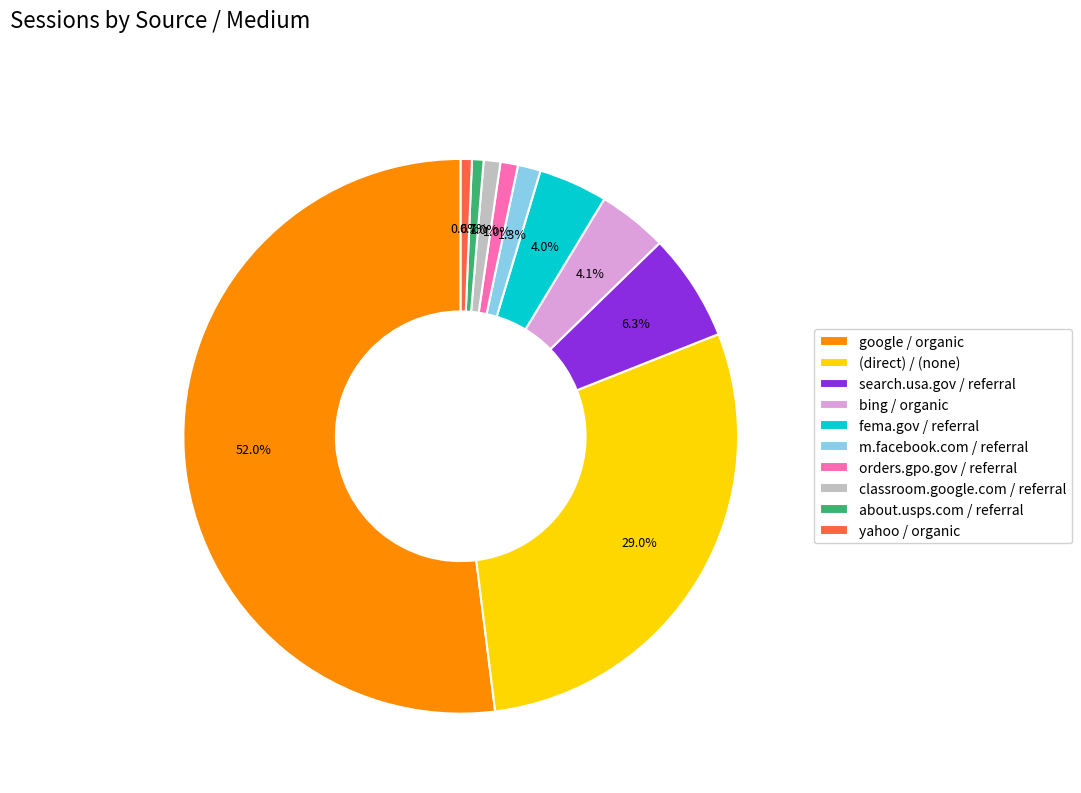

What is the ratio of the value at classroom.google.com / referral to the value at bing / organic?

0.2